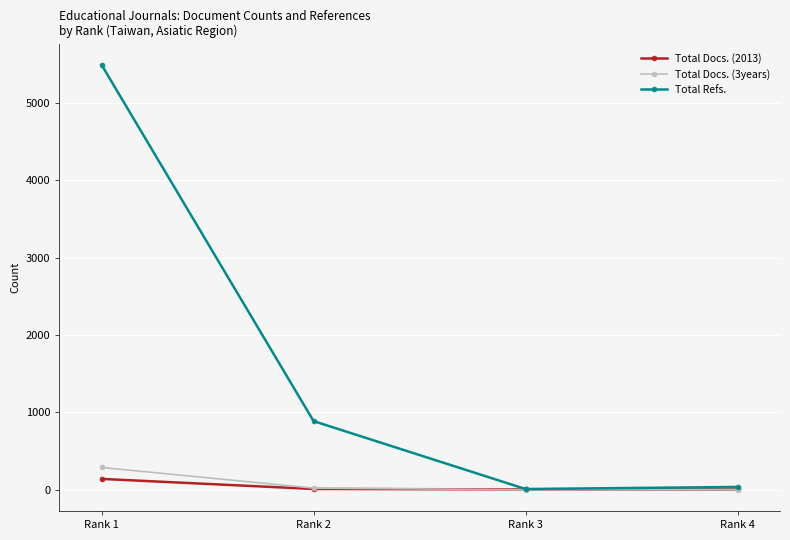

How many lines are shown in the chart?

3